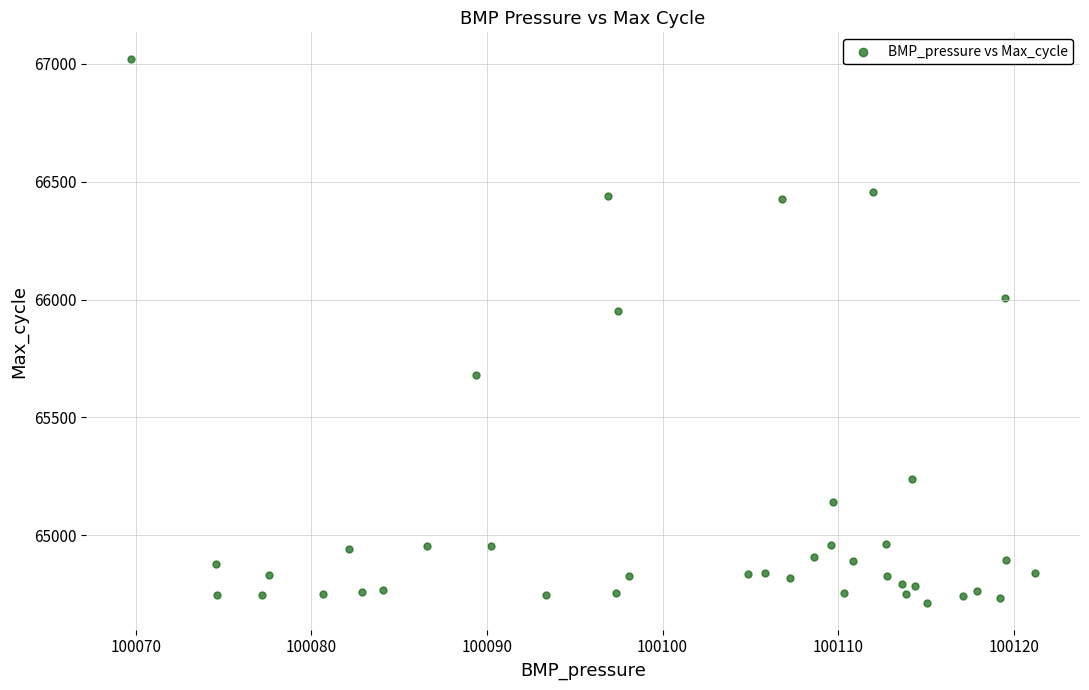

What is the range of Y values (max minus min)?

2303